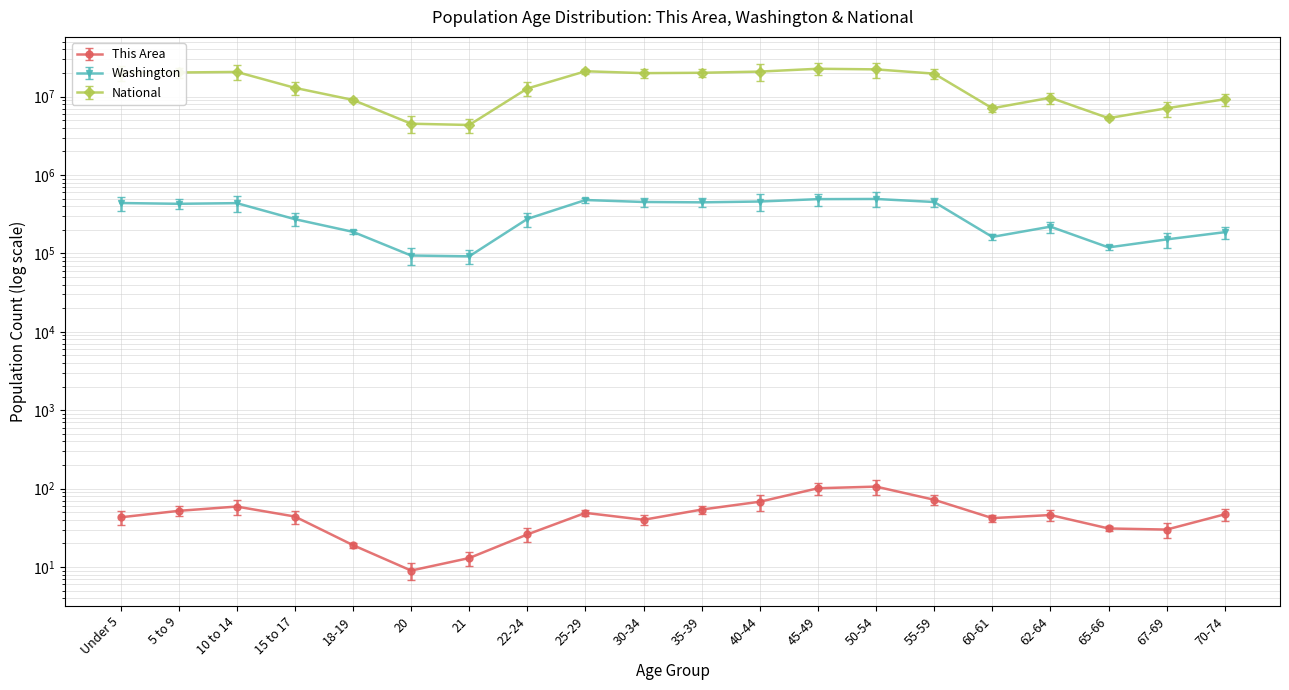

Reading left to right, list all the values displayed in this chart.

This Area: Under 5=43	5 to 9=52	10 to 14=59	15 to 17=44	18-19=19	20=9	21=13	22-24=26	25-29=49	30-34=40	35-39=54	40-44=68	45-49=101	50-54=106	55-59=72	60-61=42	62-64=46	65-66=31	67-69=30	70-74=47
Washington: Under 5=439657	5 to 9=429877	10 to 14=438233	15 to 17=273587	18-19=188541	20=94086	21=91883	22-24=275543	25-29=480398	30-34=453383	35-39=448607	40-44=459698	45-49=492909	50-54=495296	55-59=453078	60-61=162454	62-64=219633	65-66=119417	67-69=151057	70-74=186746
National: Under 5=20201362	5 to 9=20348657	10 to 14=20677194	15 to 17=12954254	18-19=9086089	20=4519129	21=4354294	22-24=12712576	25-29=21101849	30-34=19962099	35-39=20179642	40-44=20890964	45-49=22708591	50-54=22298125	55-59=19664805	60-61=7113727	62-64=9704197	65-66=5319902	67-69=7115361	70-74=9278166